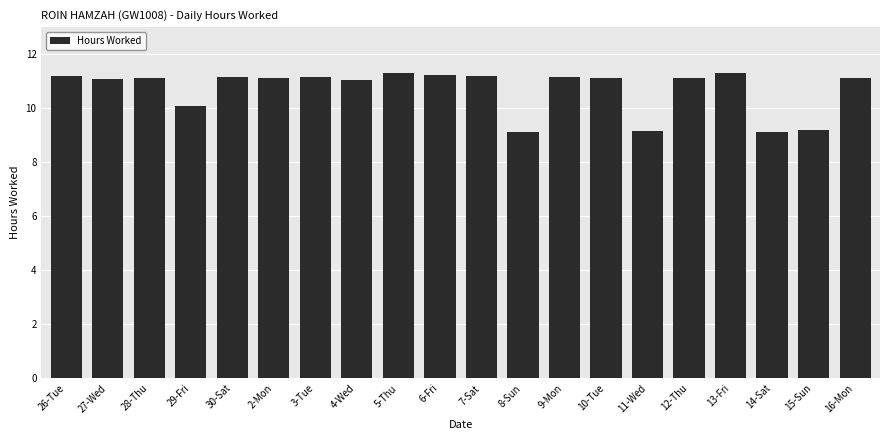

At which label does the data first exceed 11?

26-Tue